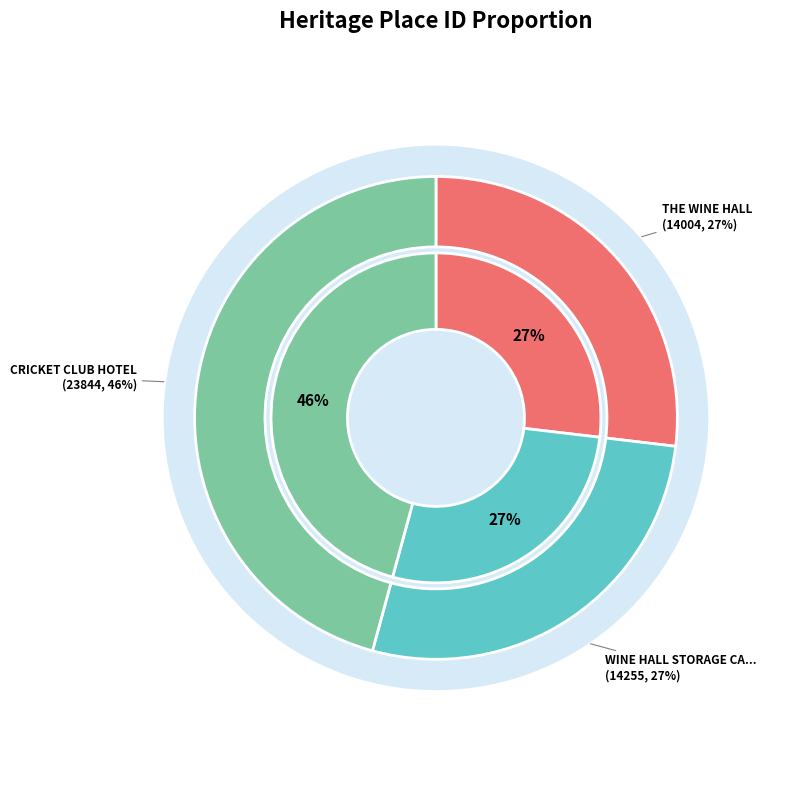

Which has a higher value, CRICKET CLUB HOTEL or WINE HALL STORAGE CAVE AND LANDING?

CRICKET CLUB HOTEL